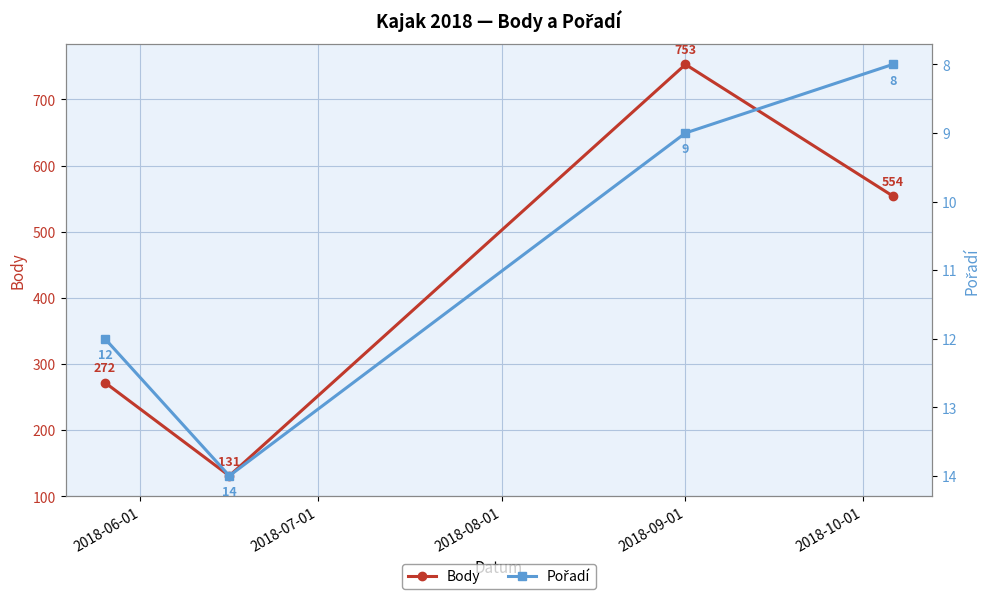

Count the Body values in the range 272 to 753.

3